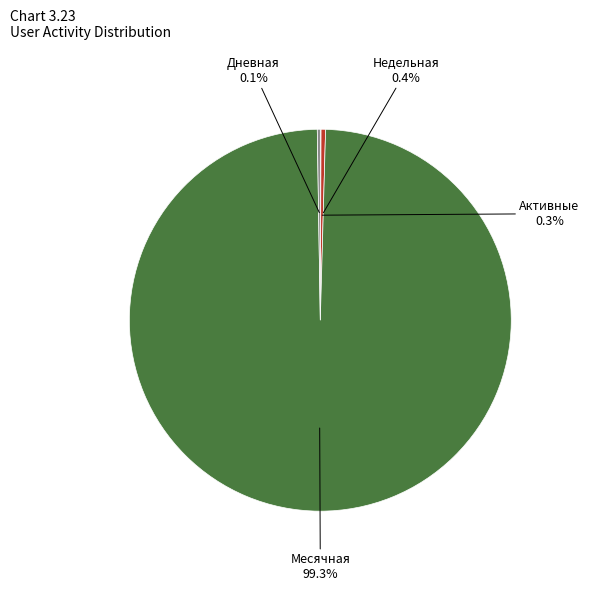

Do Месячная and Недельная together represent more than half of the pie?

Yes